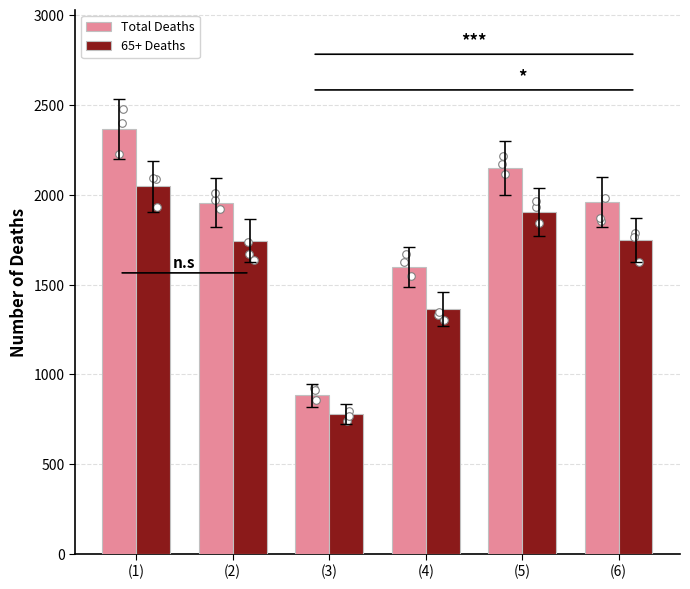

At which category is the sum across all series the highest?

(1)